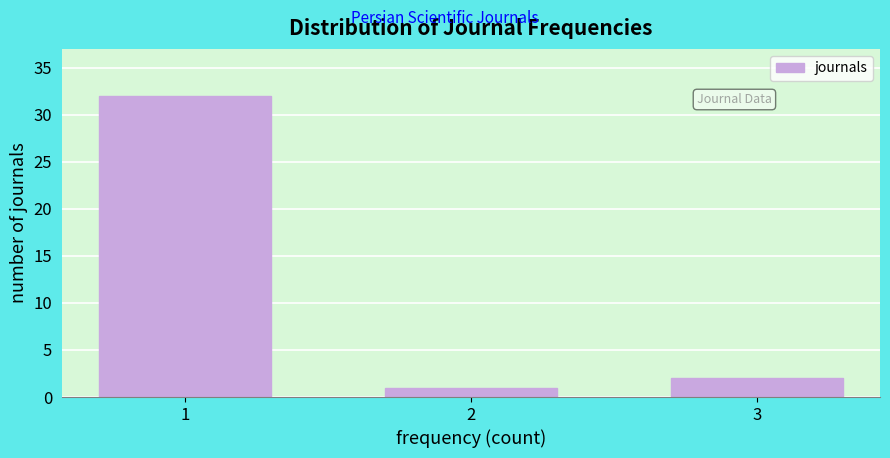

Reading right to left, list all the values displayed in this chart.

2	1	32